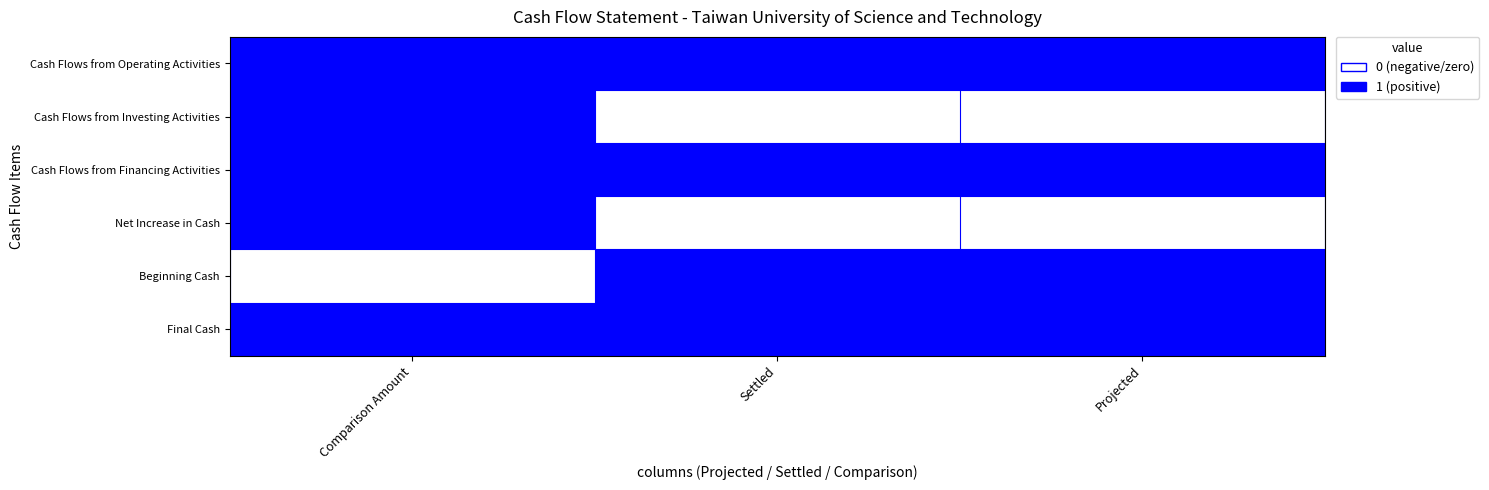

At which category does the chart reach its peak across all series?

Comparison Amount